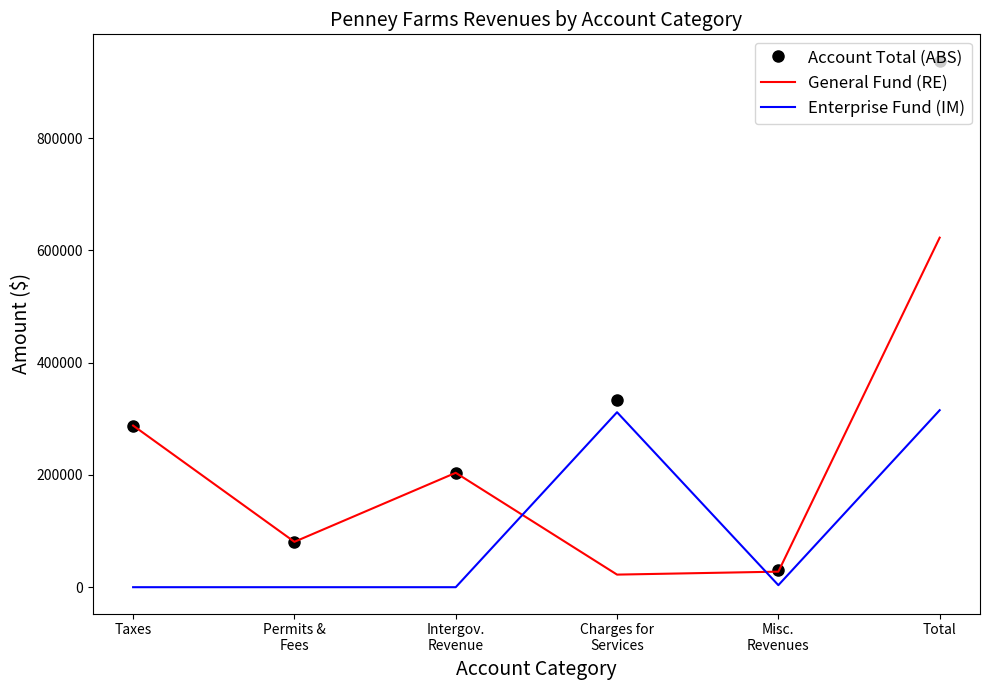

Where is General Fund (RE) nearest to the value 322487?

Taxes